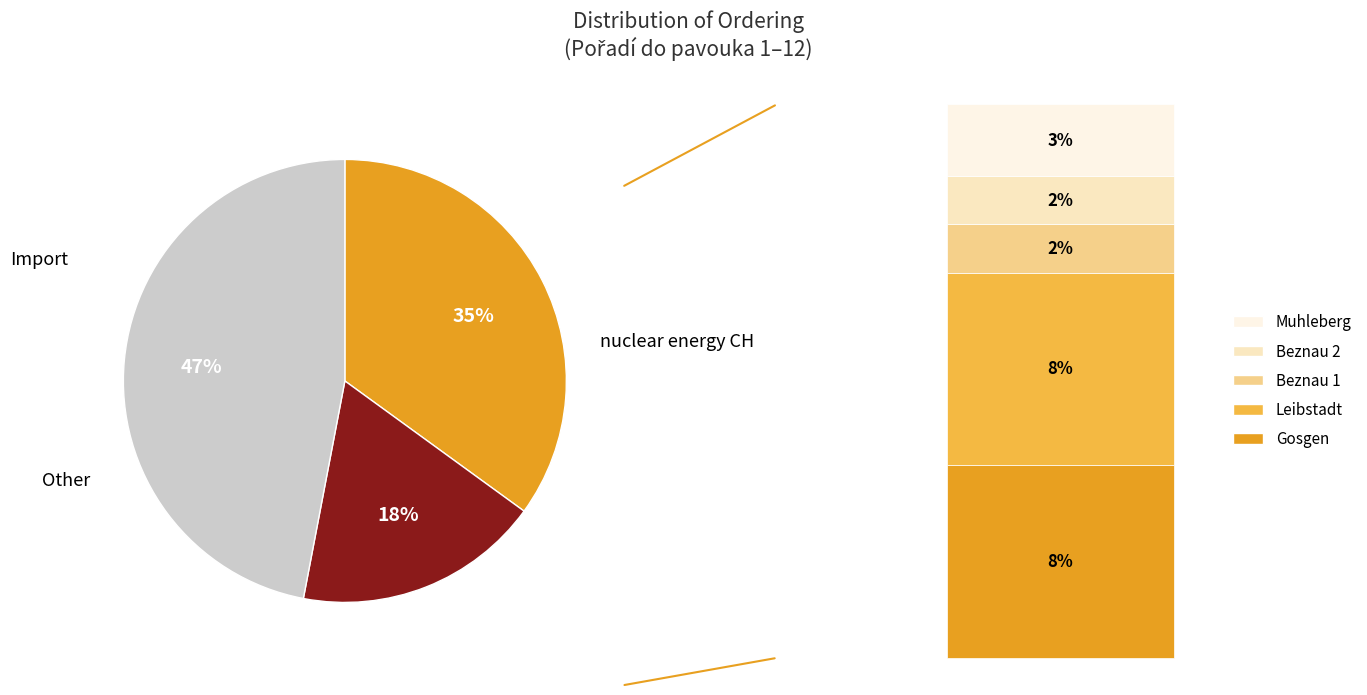

To the nearest percent, what is the average slice percentage?

33%